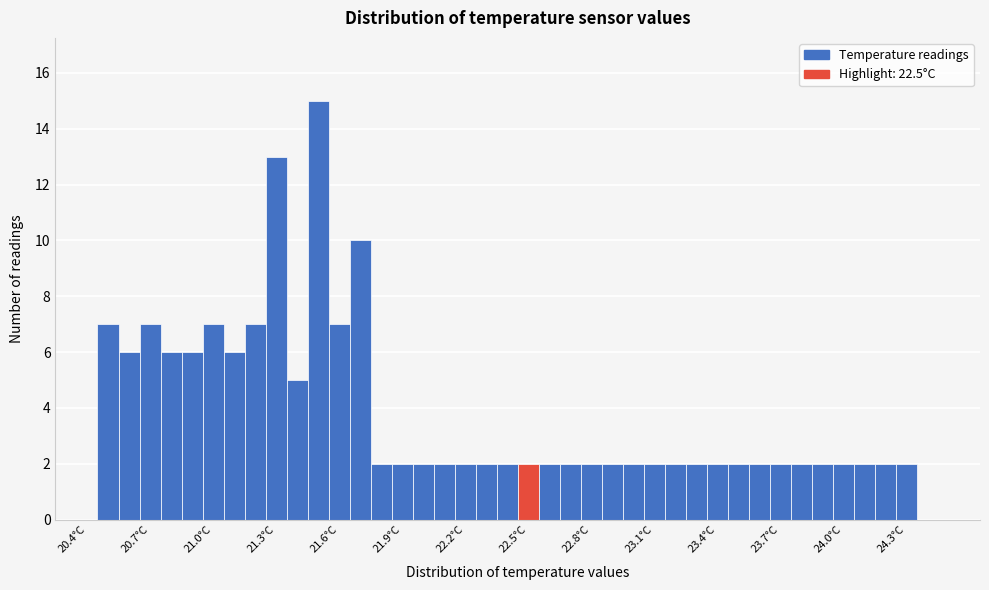

Read against the x-axis, roughly where is the centre of the tallest bar?

21.50